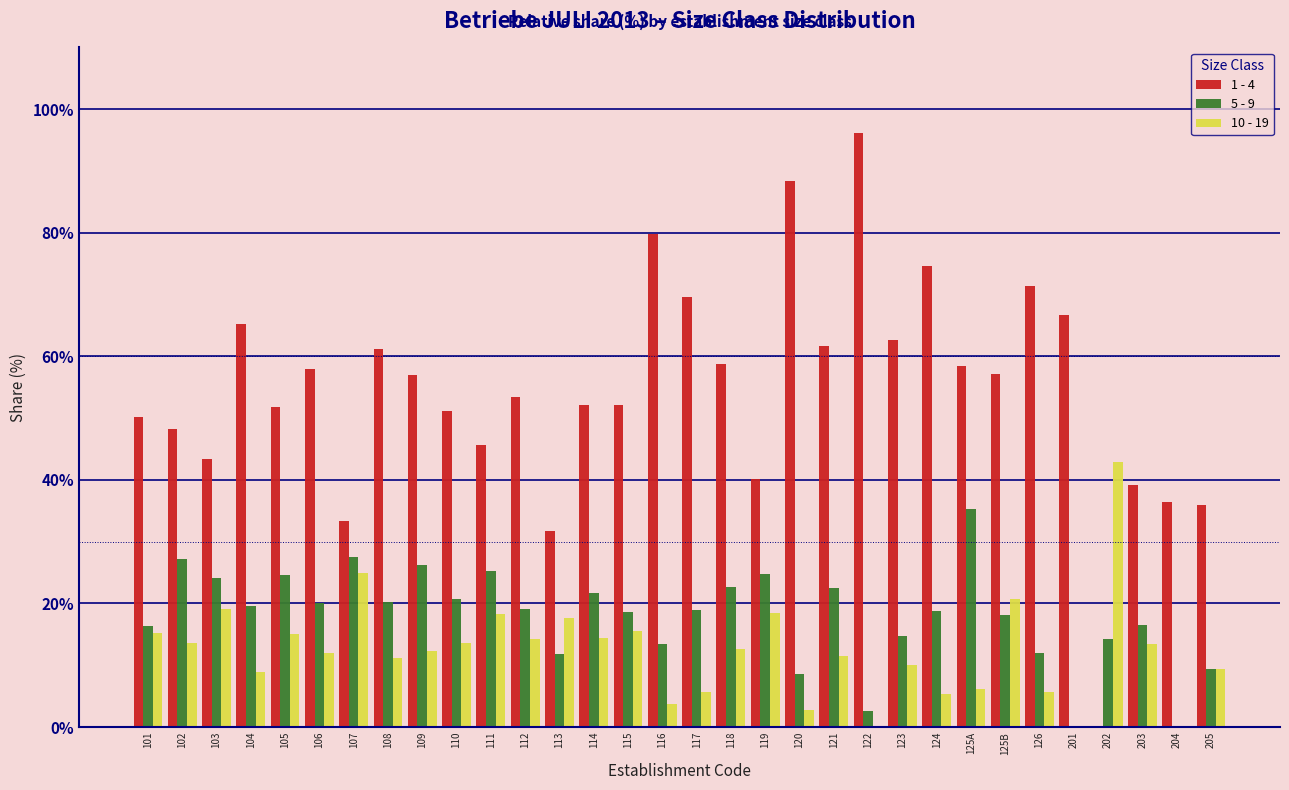

What is the sum of all 10 - 19 values?

394.5